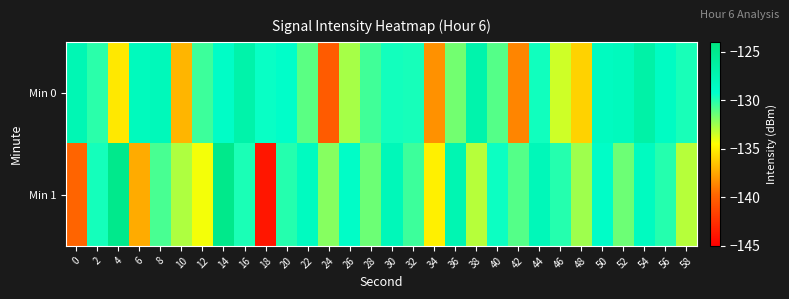

Rank the series by their average value, from highest to lowest.

Min 0, Min 1